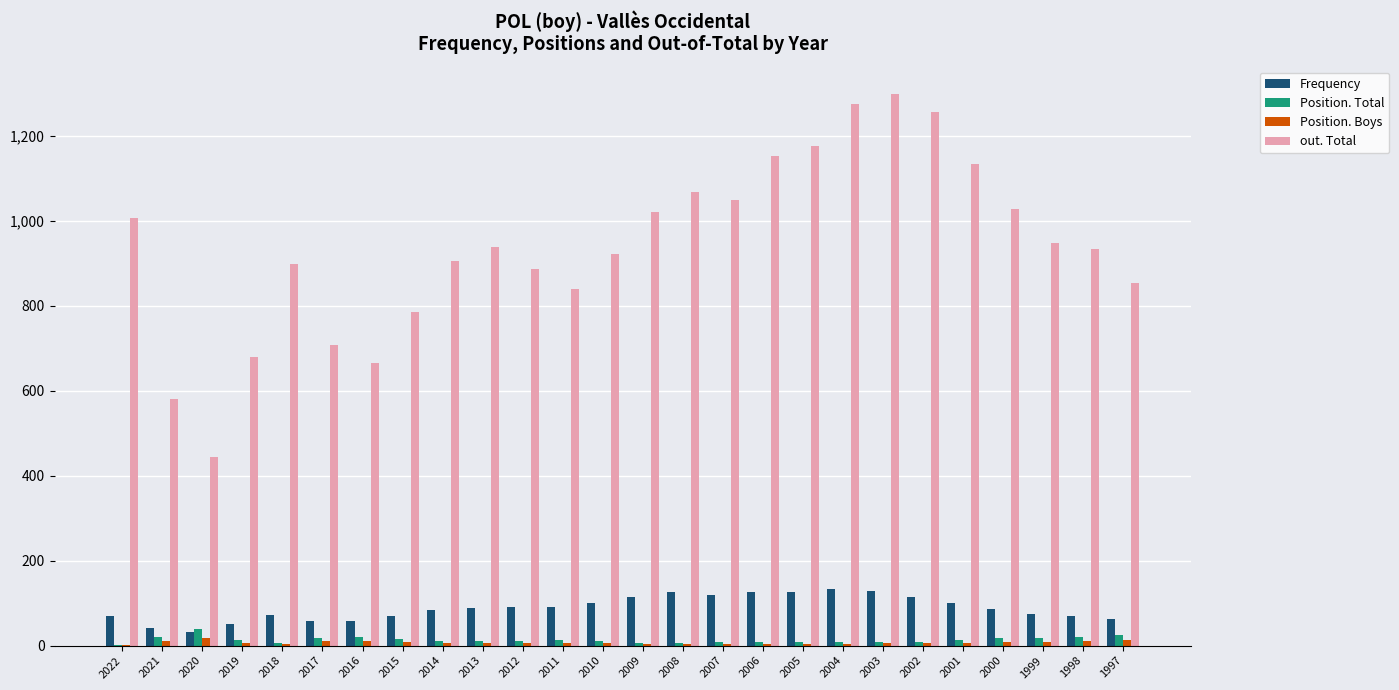

How many groups of bars are there?

26